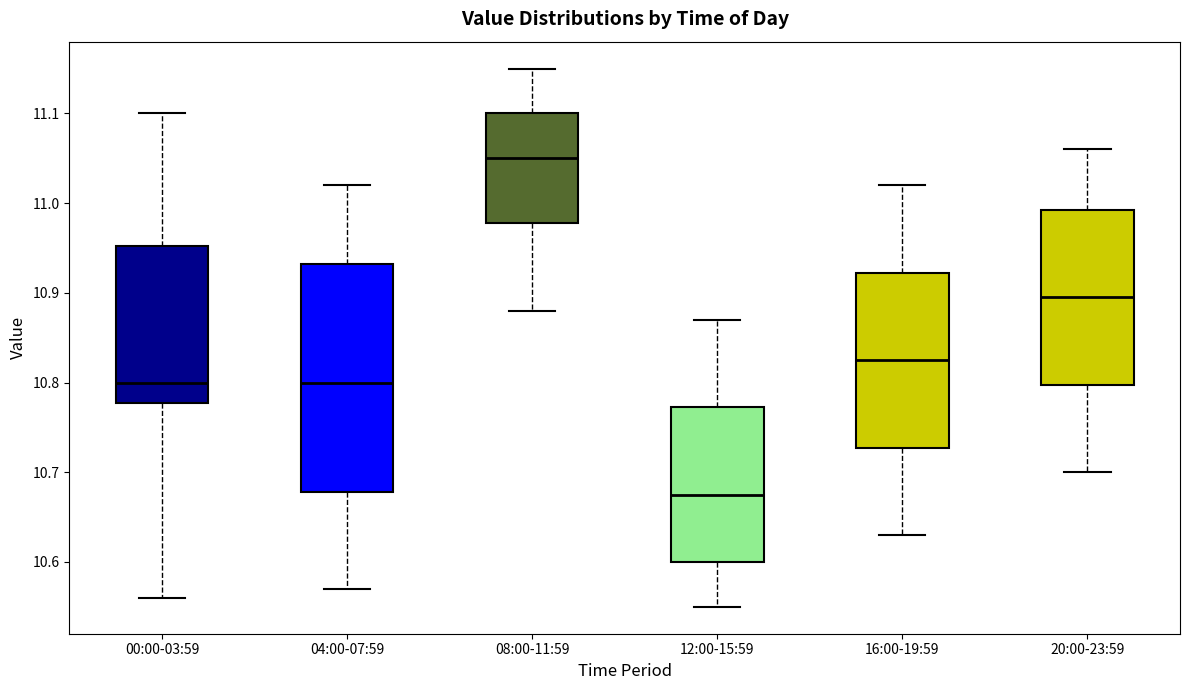

Reading left to right, transcribe this box plot: for each box, give where its median line is, the range the box spans, and where its two whiskers end, as read against the y-axis. The values are not printed on the chart, so give them approximately, as read against the axis.

00:00-03:59: median 10.80, box 10.78 to 10.95, whiskers 10.56 to 11.10
04:00-07:59: median 10.80, box 10.68 to 10.93, whiskers 10.57 to 11.02
08:00-11:59: median 11.05, box 10.98 to 11.10, whiskers 10.88 to 11.15
12:00-15:59: median 10.68, box 10.60 to 10.77, whiskers 10.55 to 10.87
16:00-19:59: median 10.83, box 10.73 to 10.92, whiskers 10.63 to 11.02
20:00-23:59: median 10.90, box 10.80 to 10.99, whiskers 10.70 to 11.06